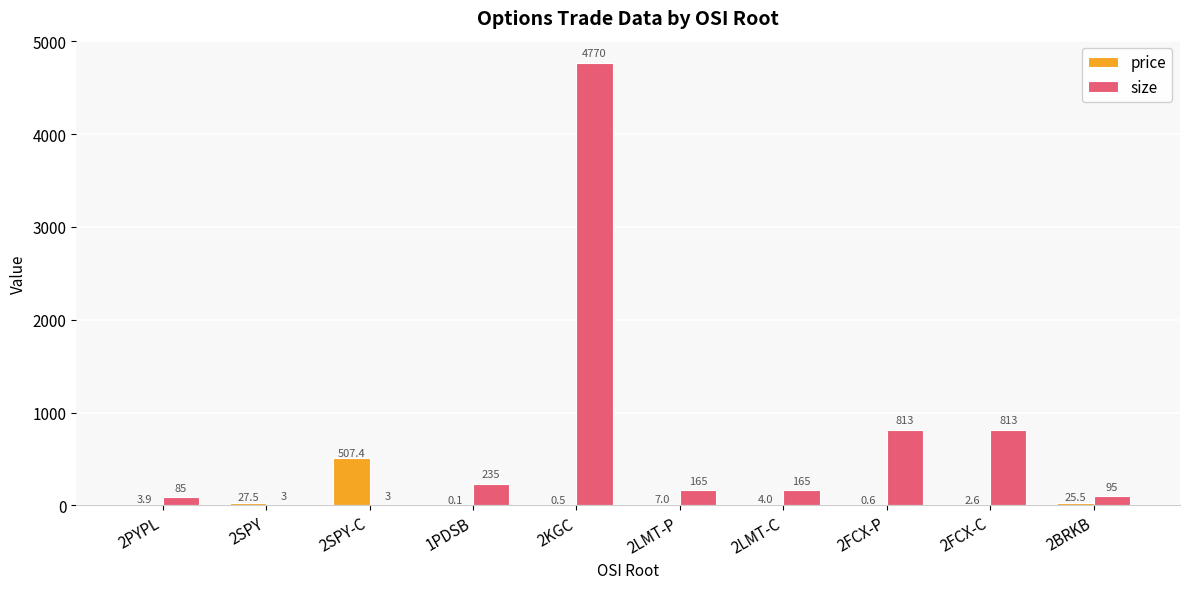

Is it true that price equals 7.0 at 2LMT-P?

True